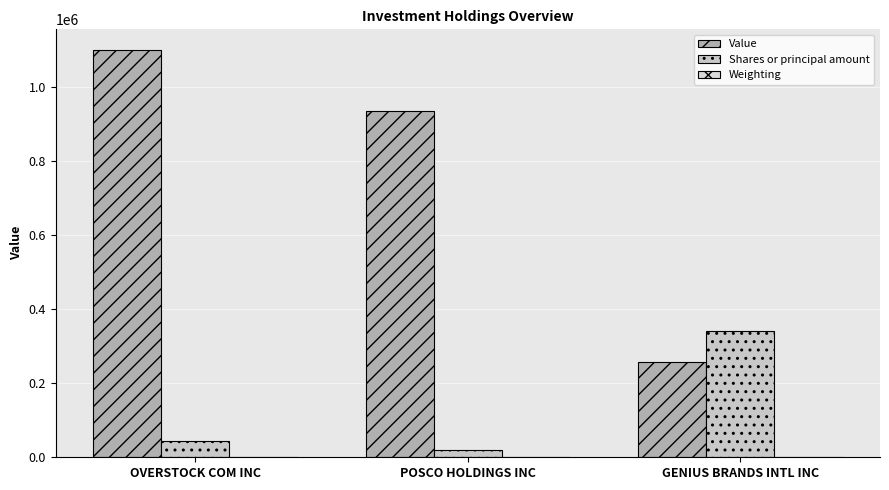

Reading left to right, what are all the values shown in this chart?

Value: 1101000.0	935000.0	258000.0
Shares or principal amount: 44021.0	21000.0	341303.0
Weighting: 0.8	0.7	0.2